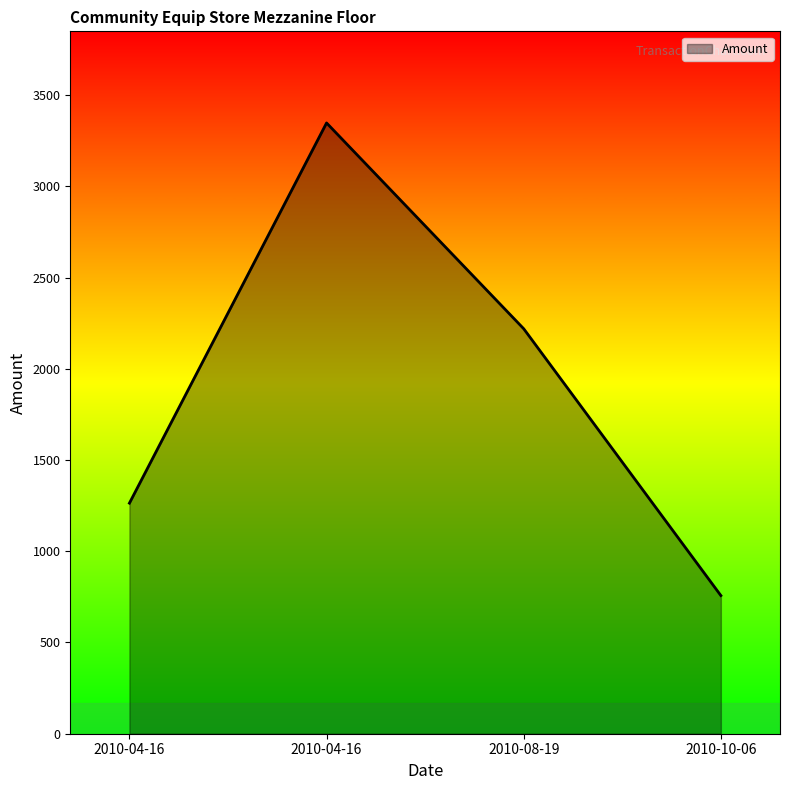

What is the label of the 1st point from the right?

2010-10-06